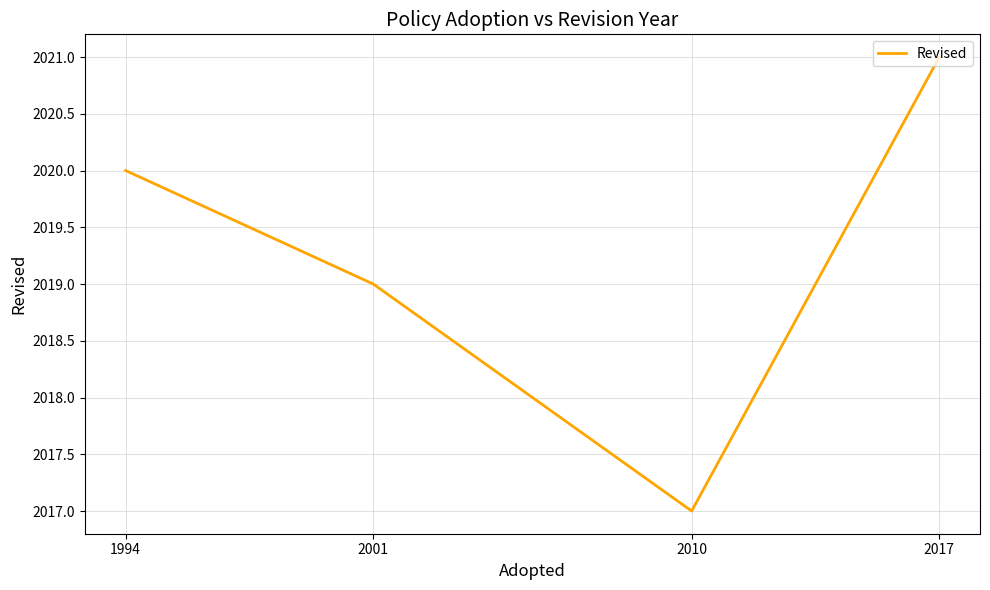

What is the approximate value at 2010?

2017